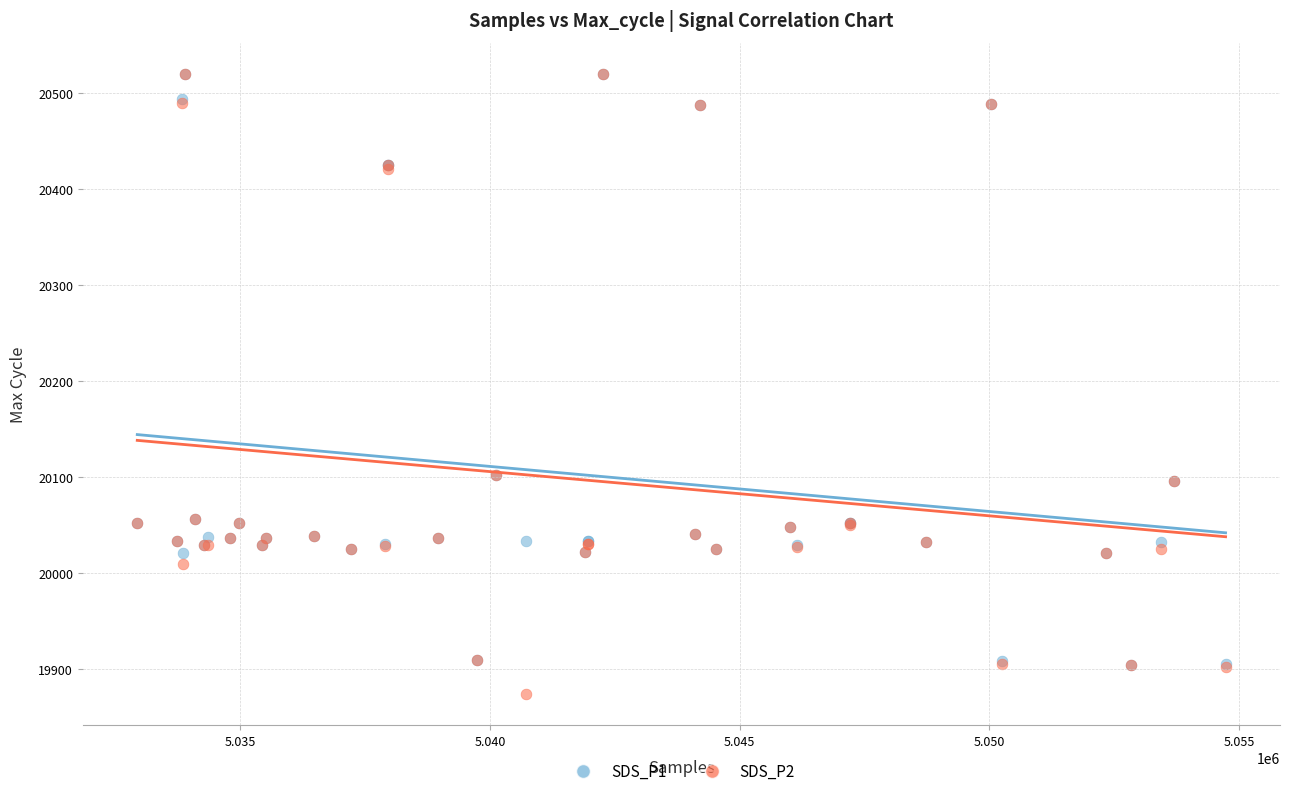

What are all the series names shown in the legend?

SDS_P1, SDS_P2